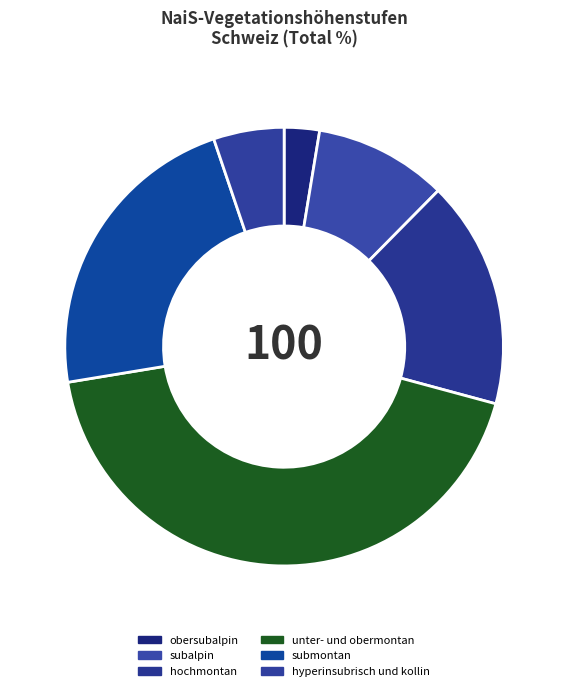

How many segments does this pie chart have?

6